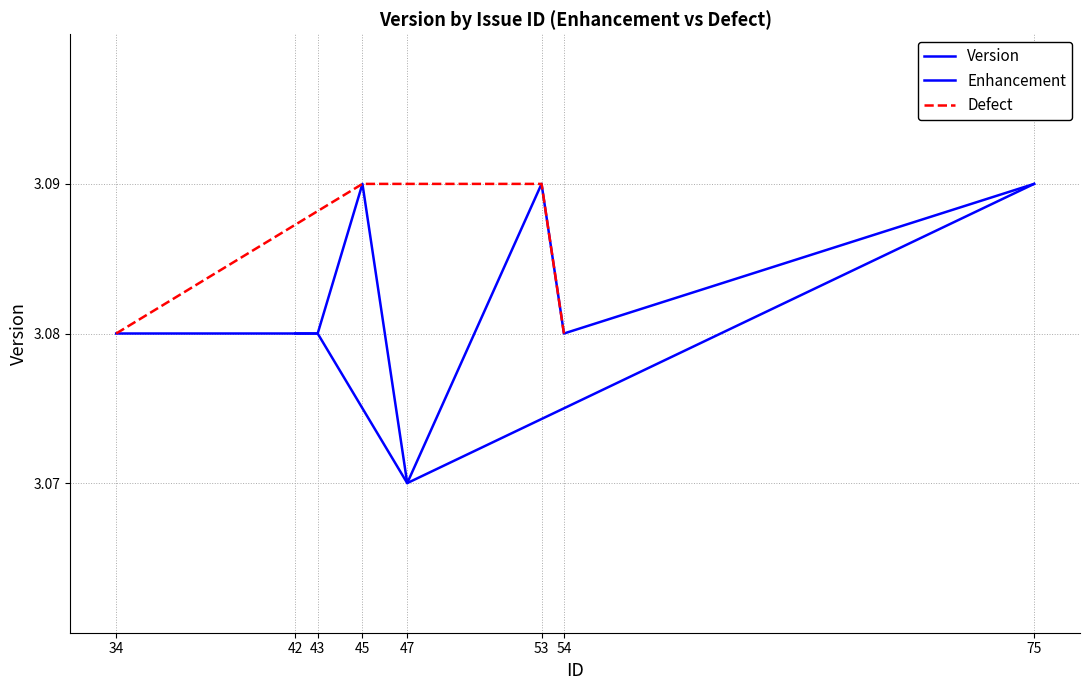

Where is the data nearest to the value 3?

47